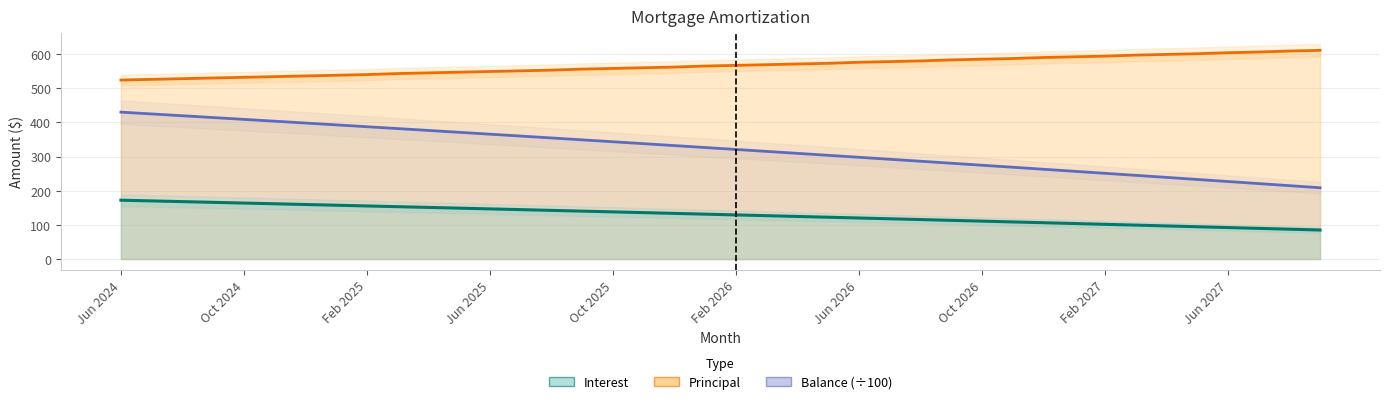

What is the average value of the Principal series?

566.2